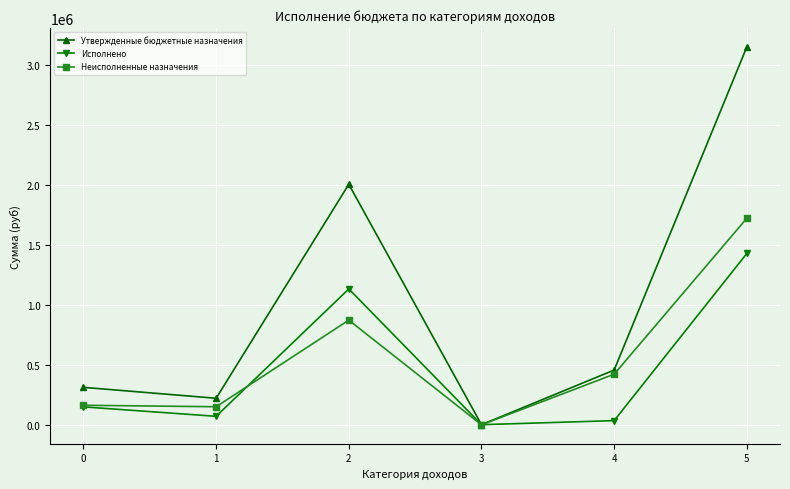

Where is Неисполненные назначения nearest to the value 861002?

2